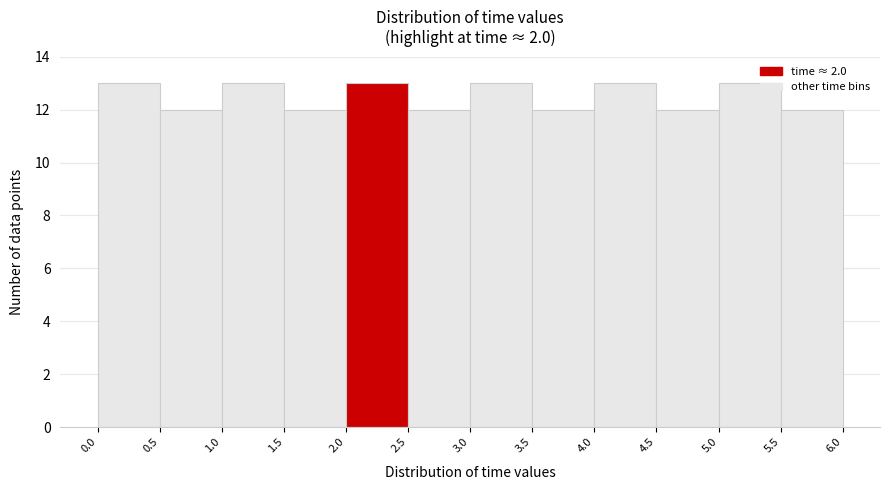

Reading left to right, list every bar in this chart as the range it spans on the x-axis followed by its height. The values are not printed on the chart, so give them approximately, as read against the axis.

0.0 to 0.5: 13
0.5 to 1.0: 12
1.0 to 1.5: 13
1.5 to 2.0: 12
2.0 to 2.5: 13
2.5 to 3.0: 12
3.0 to 3.5: 13
3.5 to 4.0: 12
4.0 to 4.5: 13
4.5 to 5.0: 12
5.0 to 5.5: 13
5.5 to 6.0: 12